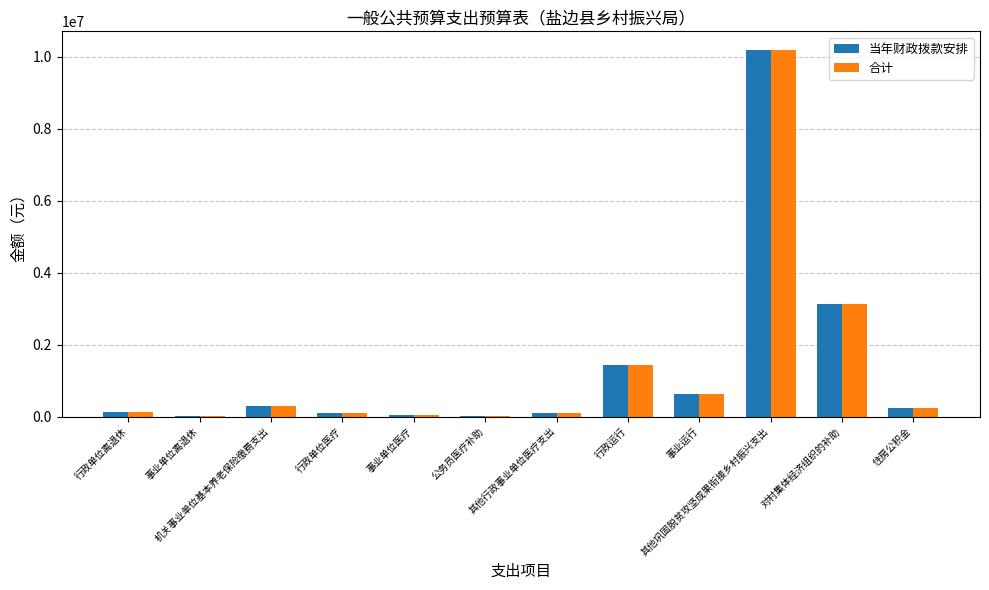

Does the chart contain stacked bars?

No